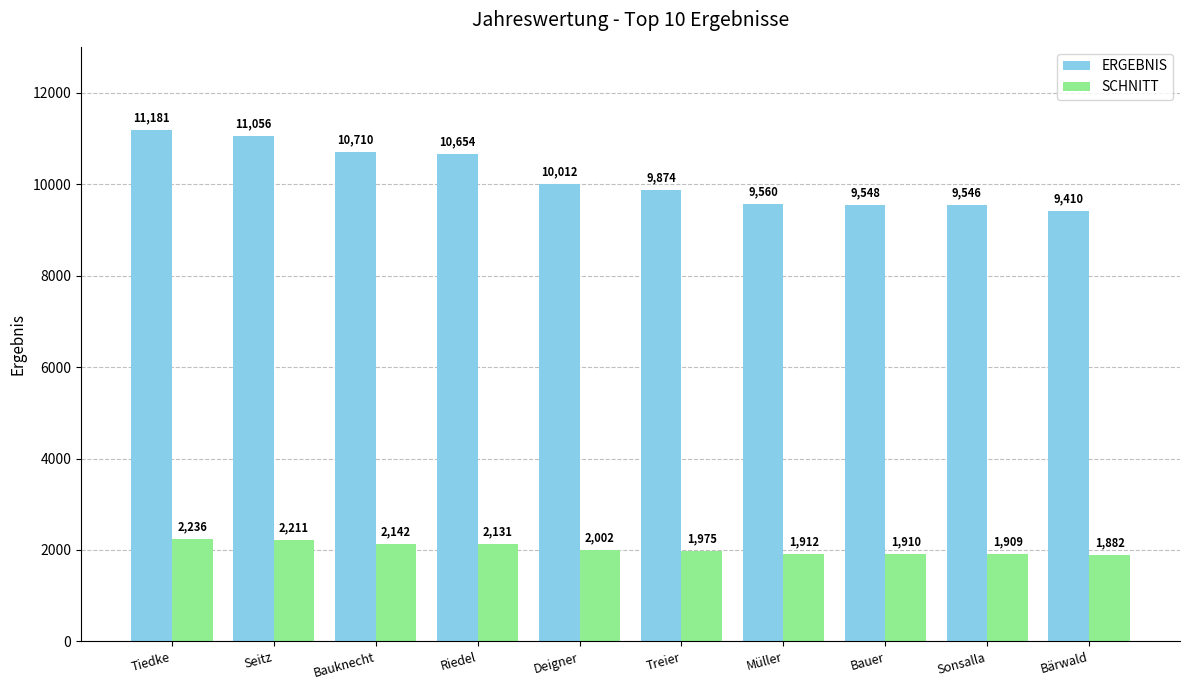

Reading left to right, transcribe all the data shown in this chart.

ERGEBNIS: Tiedke=11181	Seitz=11056	Bauknecht=10710	Riedel=10654	Deigner=10012	Treier=9874	Müller=9560	Bauer=9548	Sonsalla=9546	Bärwald=9410
SCHNITT: Tiedke=2236	Seitz=2211	Bauknecht=2142	Riedel=2131	Deigner=2002	Treier=1975	Müller=1912	Bauer=1910	Sonsalla=1909	Bärwald=1882